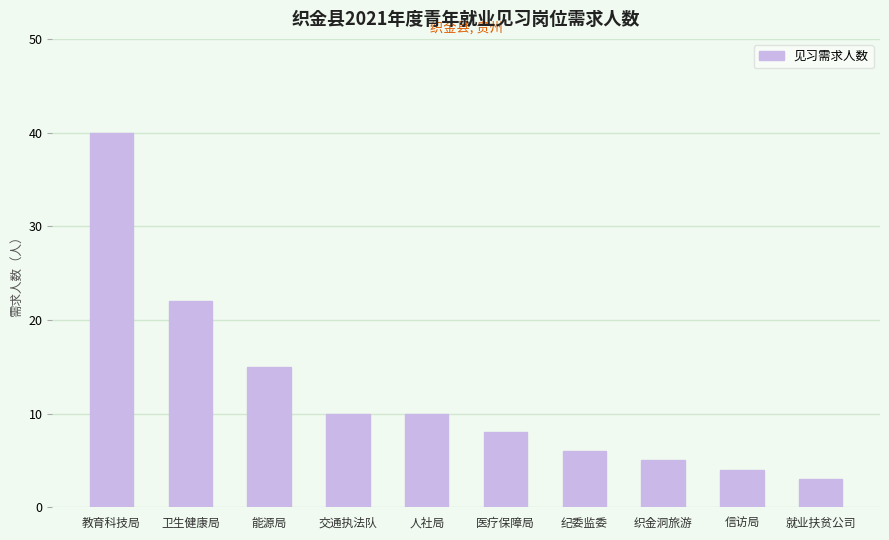

What is the average value?

12